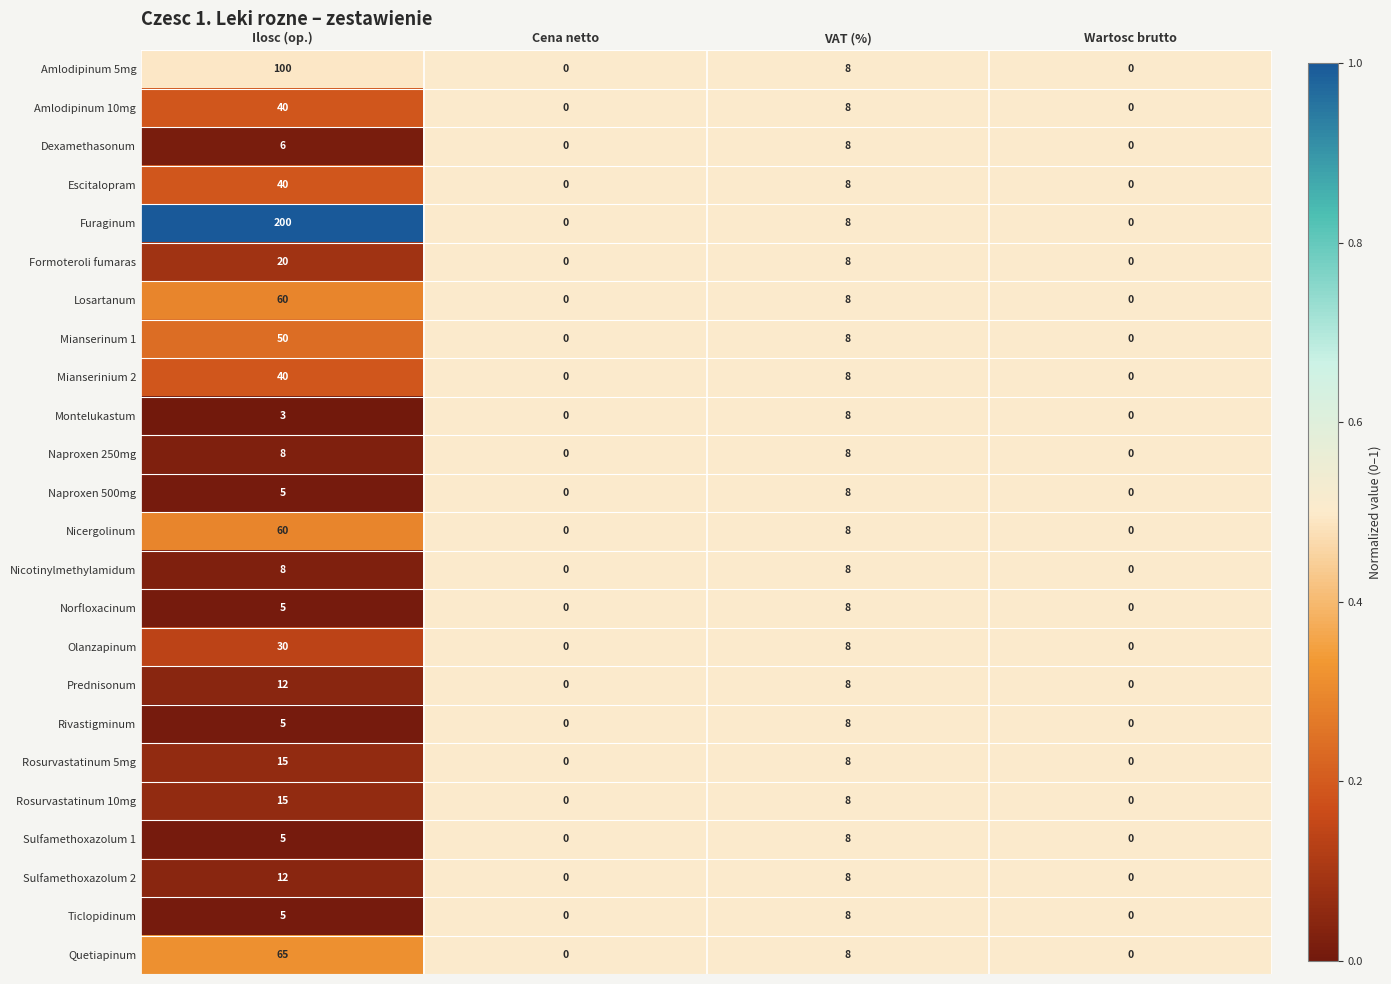

Which series has the largest range (max minus min)?

Furaginum